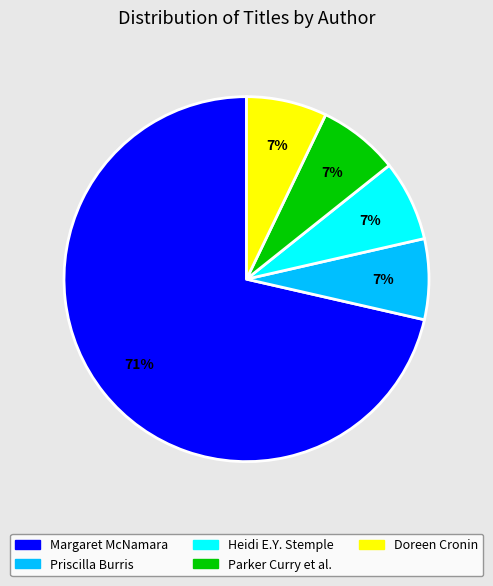

The Priscilla Burris slice represents 20% of the pie. True or false?

False